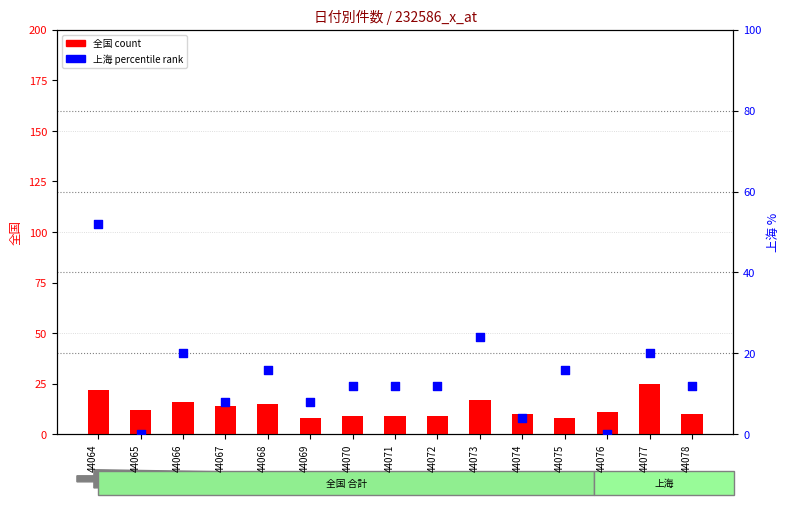

At how many categories does at least one series exceed 40?

1